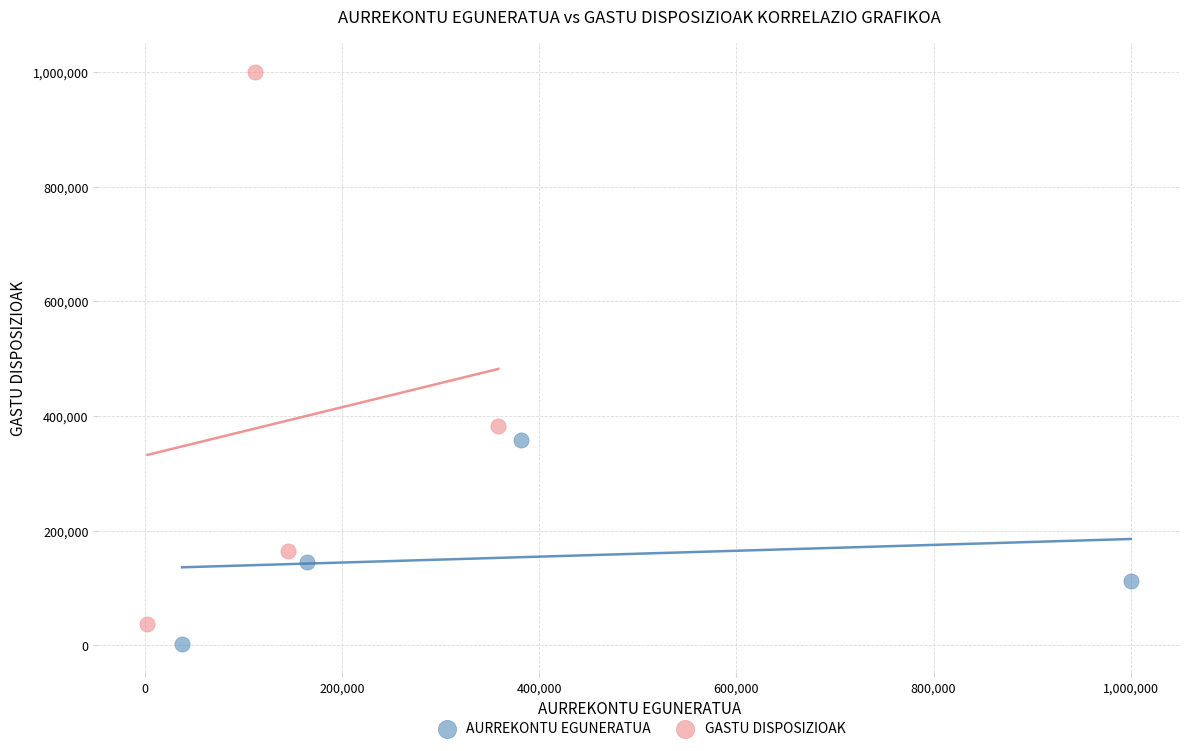

Which series has the widest spread of Y values?

GASTU DISPOSIZIOAK